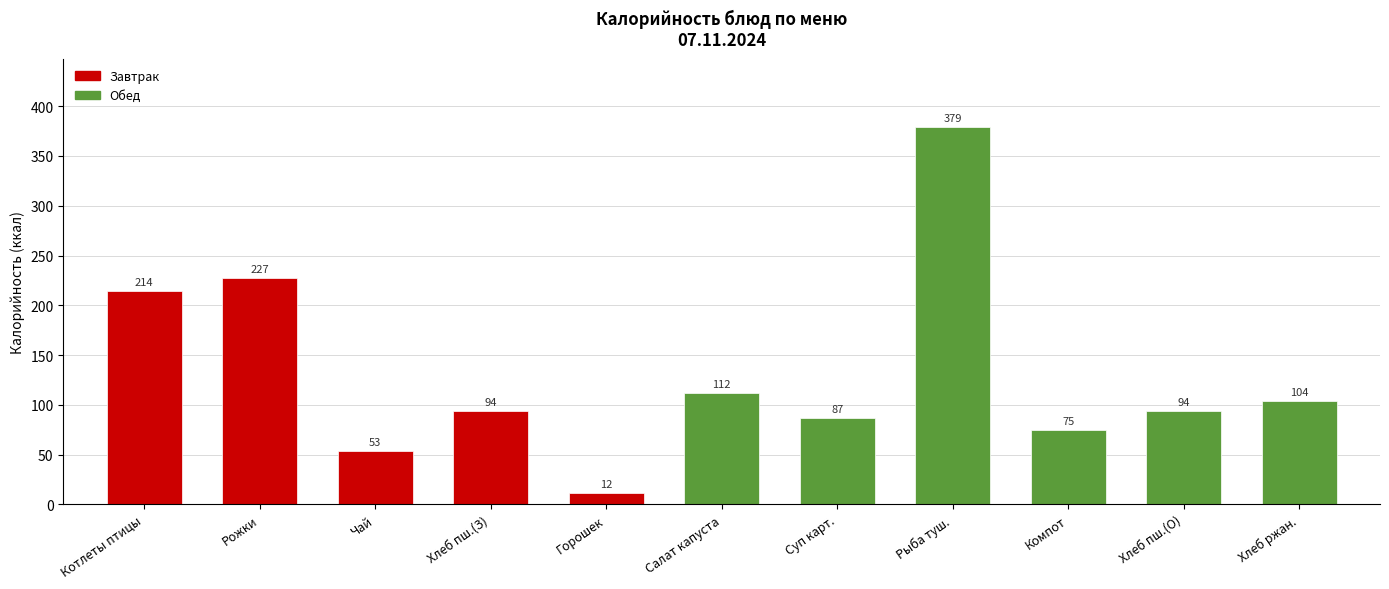

What is the average value?

131.8